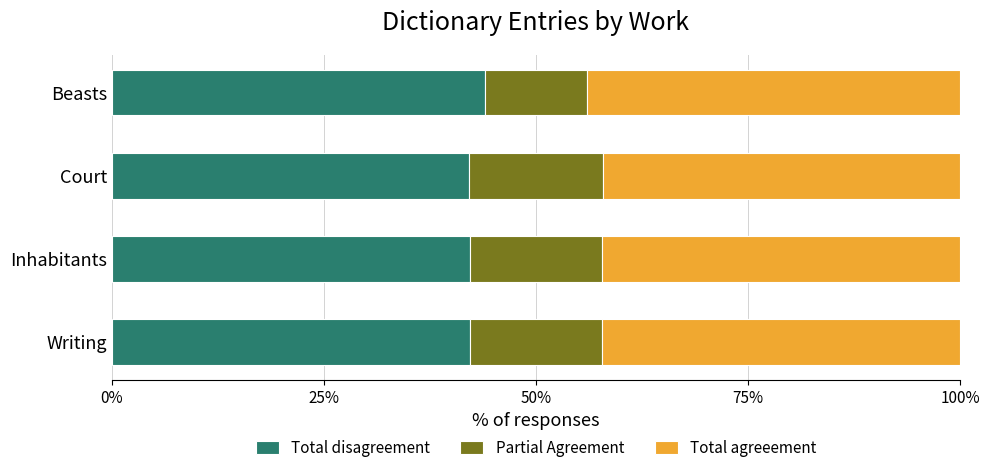

Read the Total disagreement value at Writing.

42.2